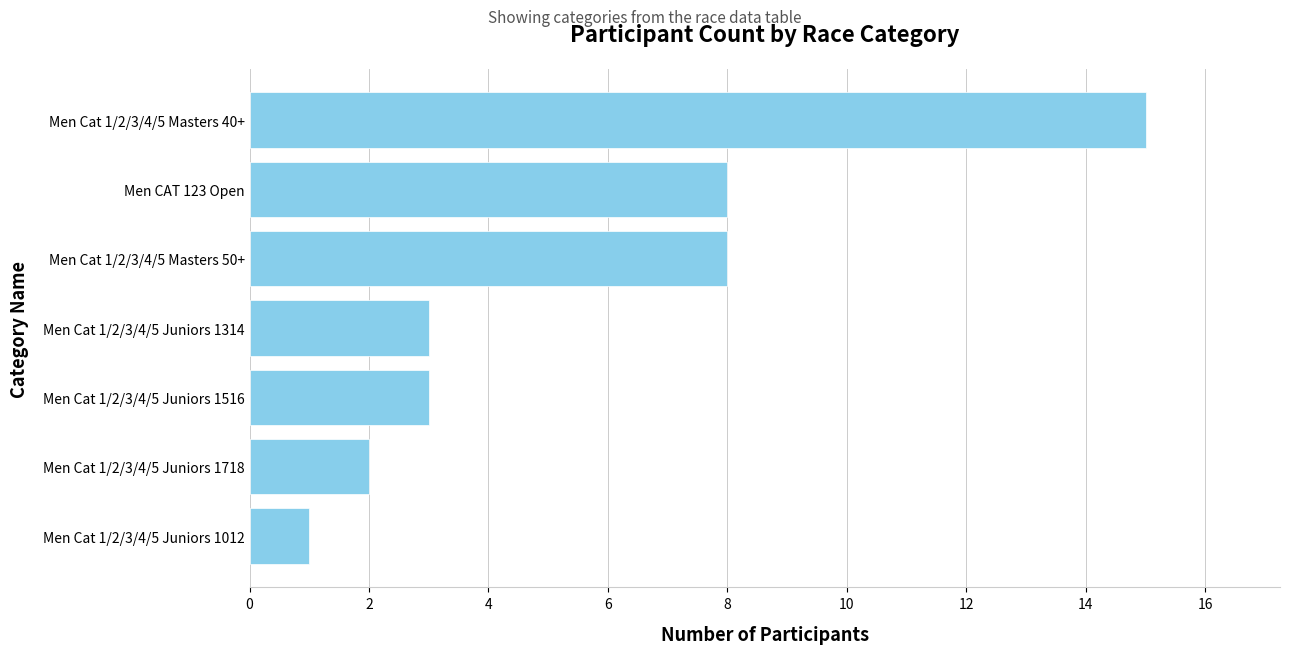

How many bars are there in total?

7